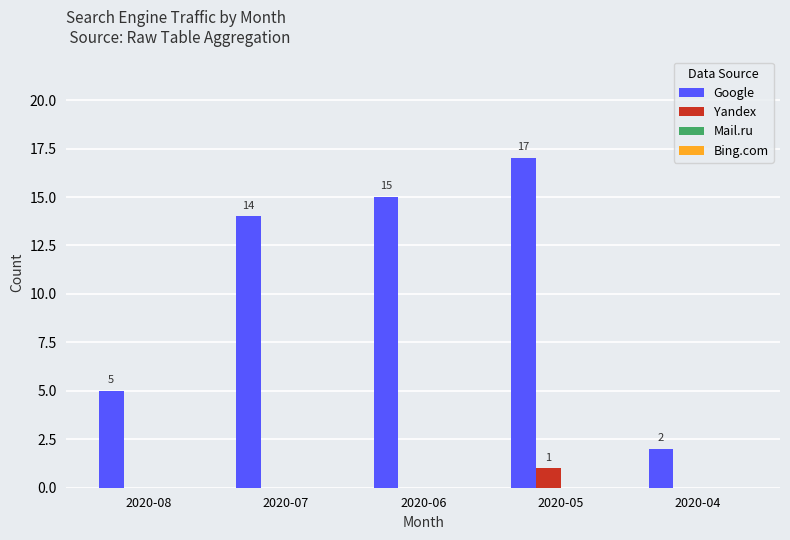

Reading right to left, list all the values displayed in this chart.

Google: 2020-04=2	2020-05=17	2020-06=15	2020-07=14	2020-08=5
Yandex: 2020-04=0	2020-05=1	2020-06=0	2020-07=0	2020-08=0